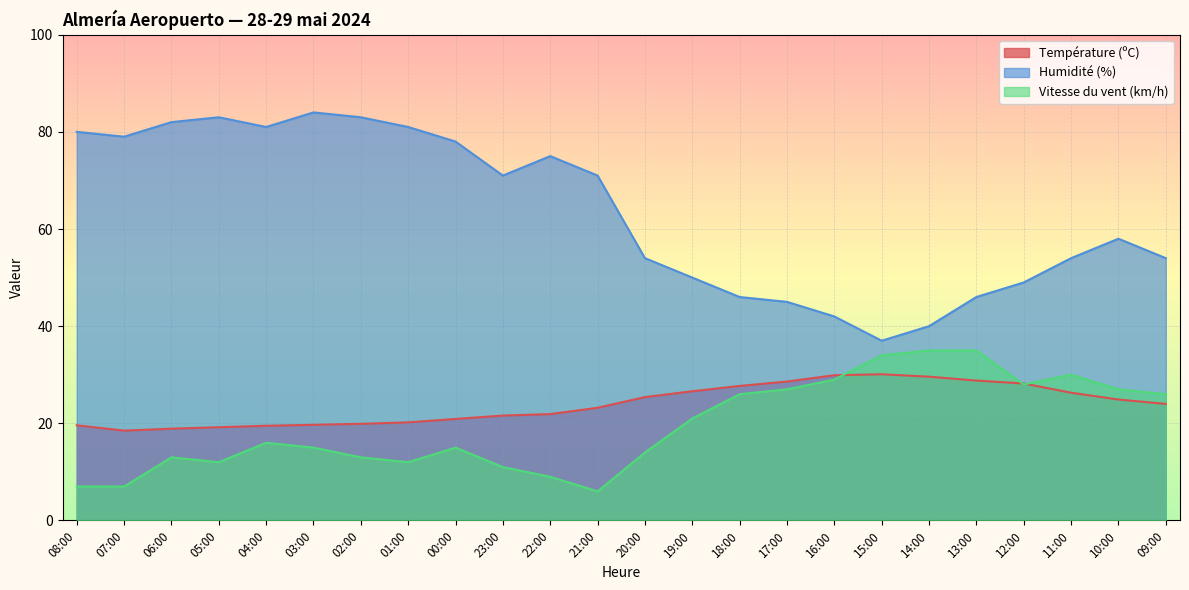

What is the sum of the Vitesse du vent (km/h) values at 17:00 and 22:00?

36.0